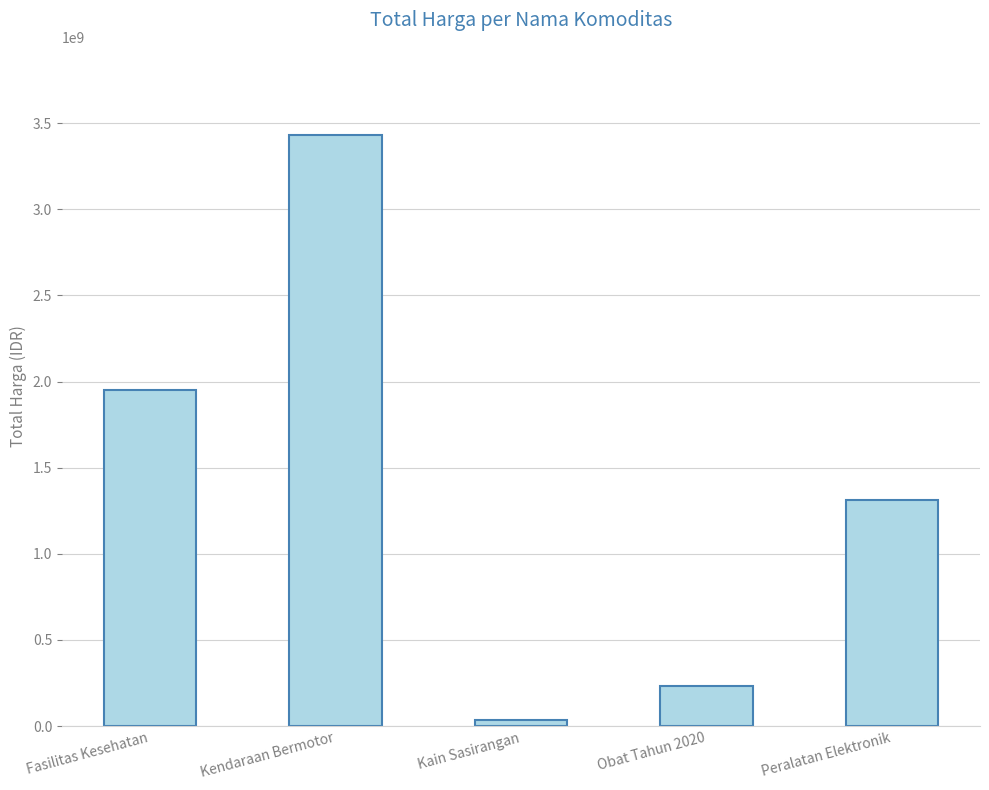

Are the bars horizontal?

No